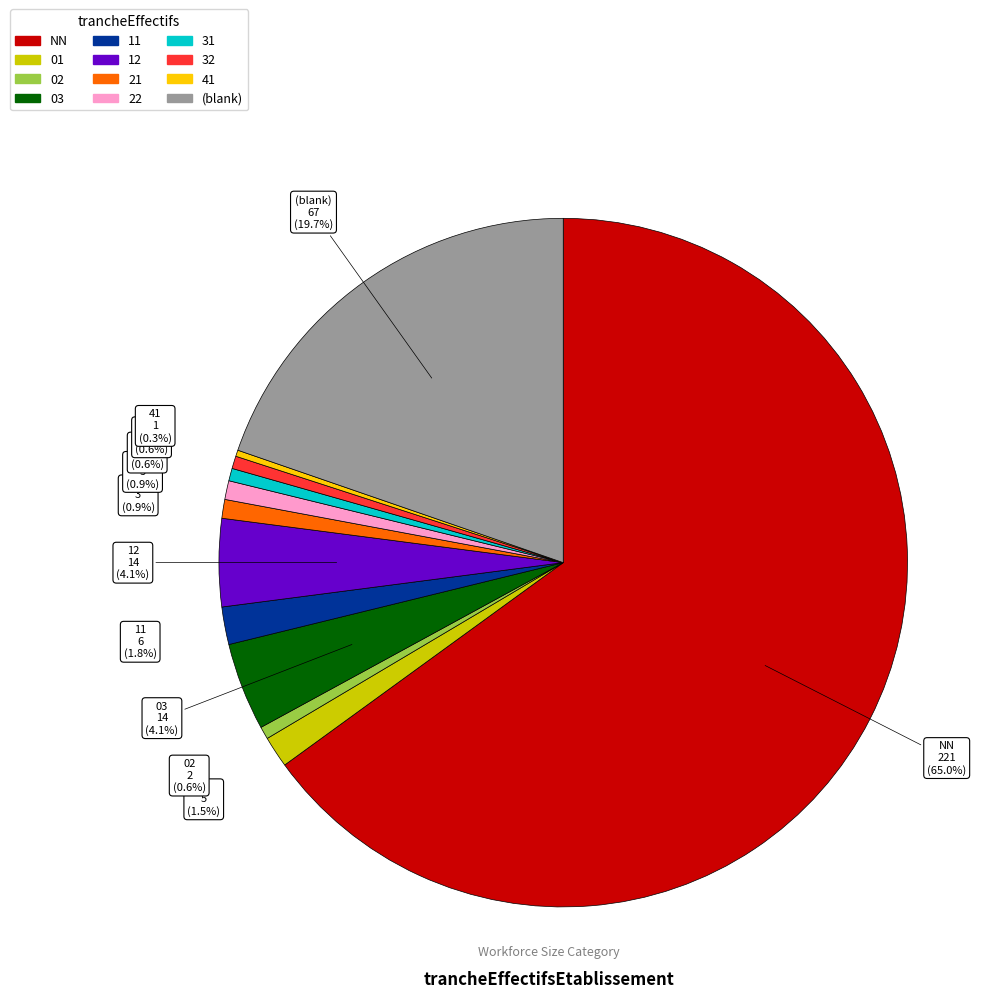

Is there a majority slice in this chart?

Yes